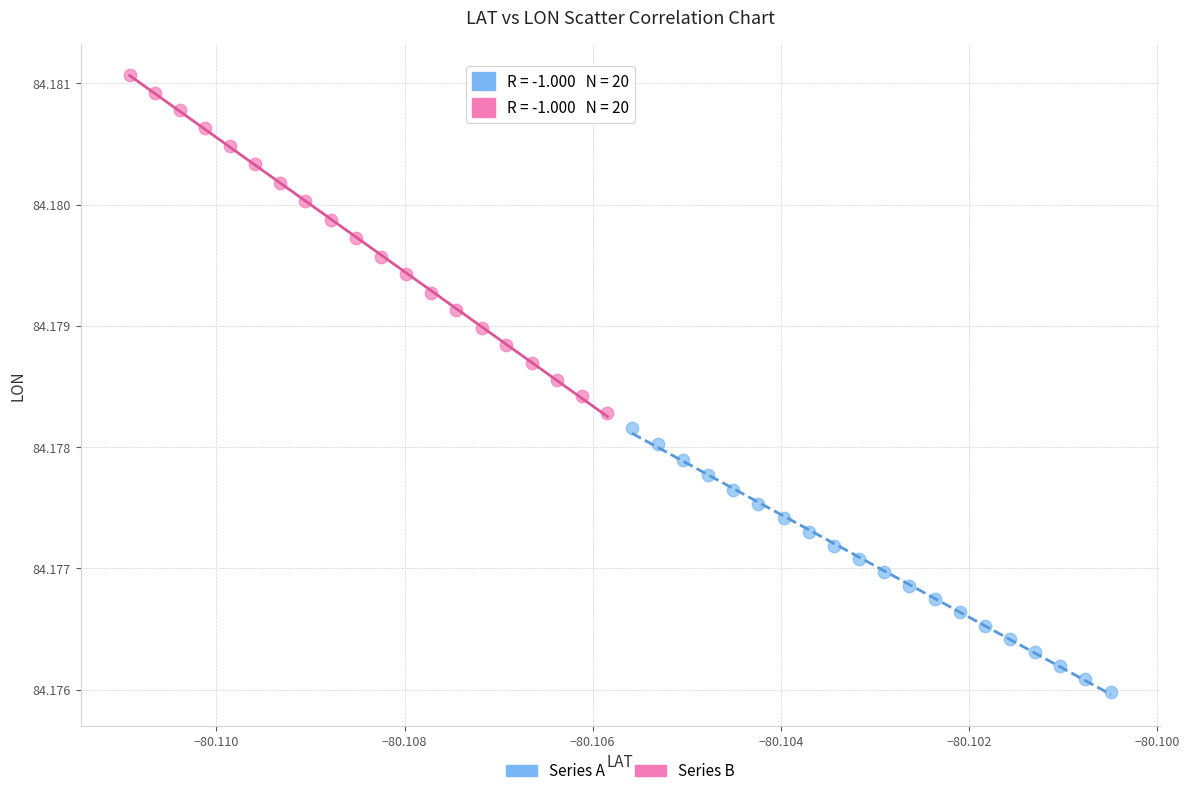

Which series has the largest Y range (max minus min)?

Series B